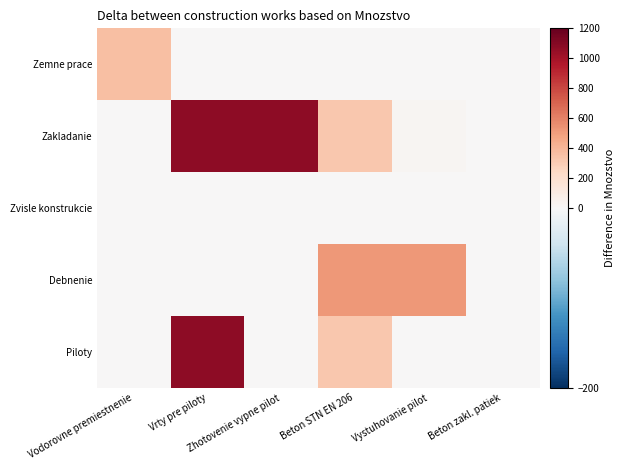

At how many categories does at least one series exceed 884?

2